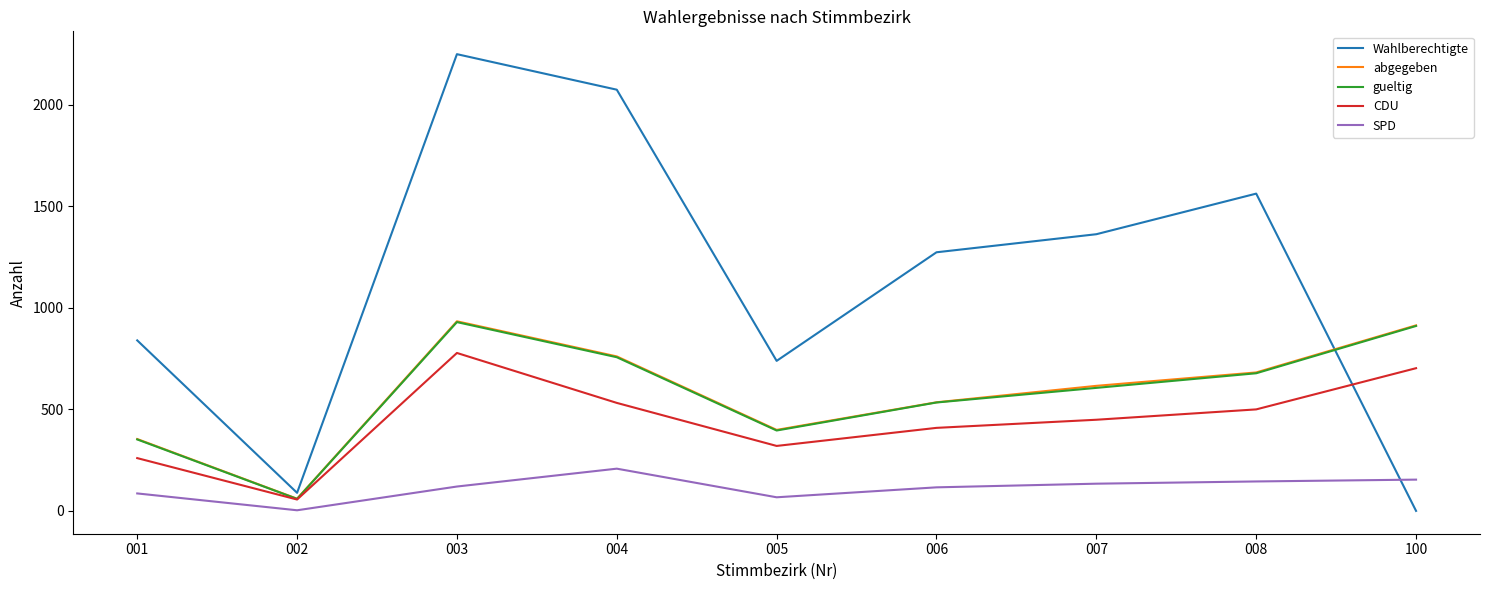

What is the minimum value for CDU?

56